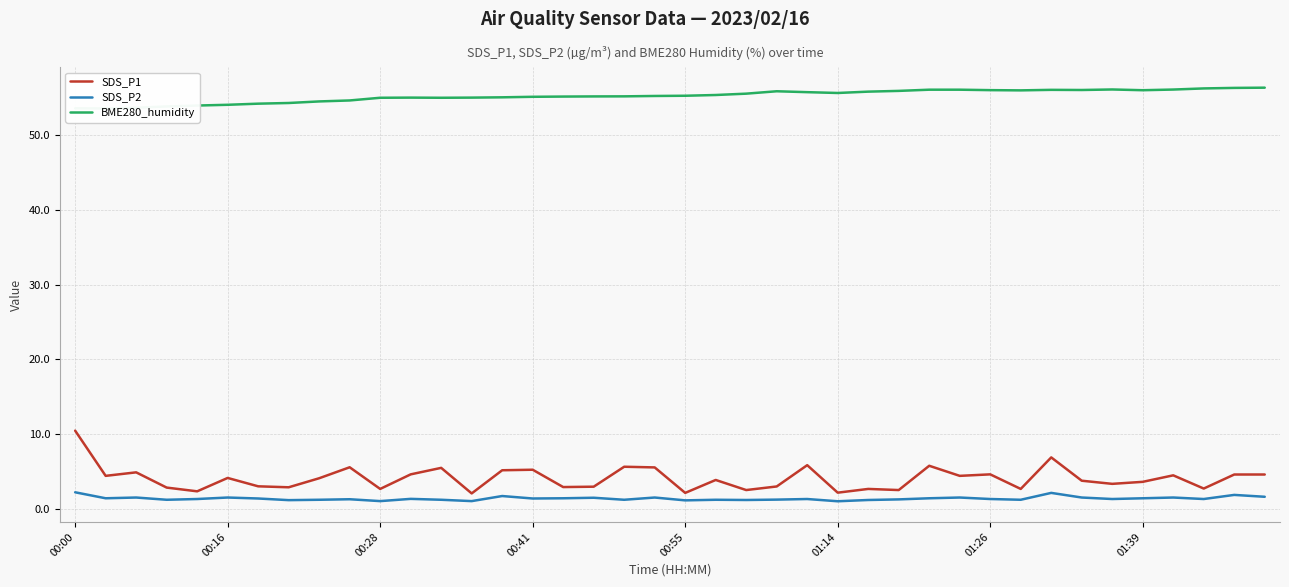

What is the value of the SDS_P1 point at the 7th from the left?

3.0